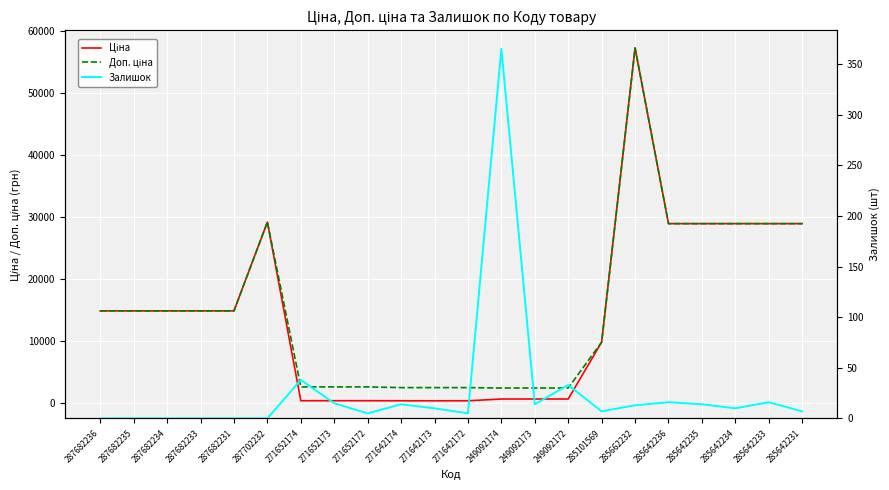

Is the value of Залишок at 285662232 greater than the value of Ціна at 285662232?

No